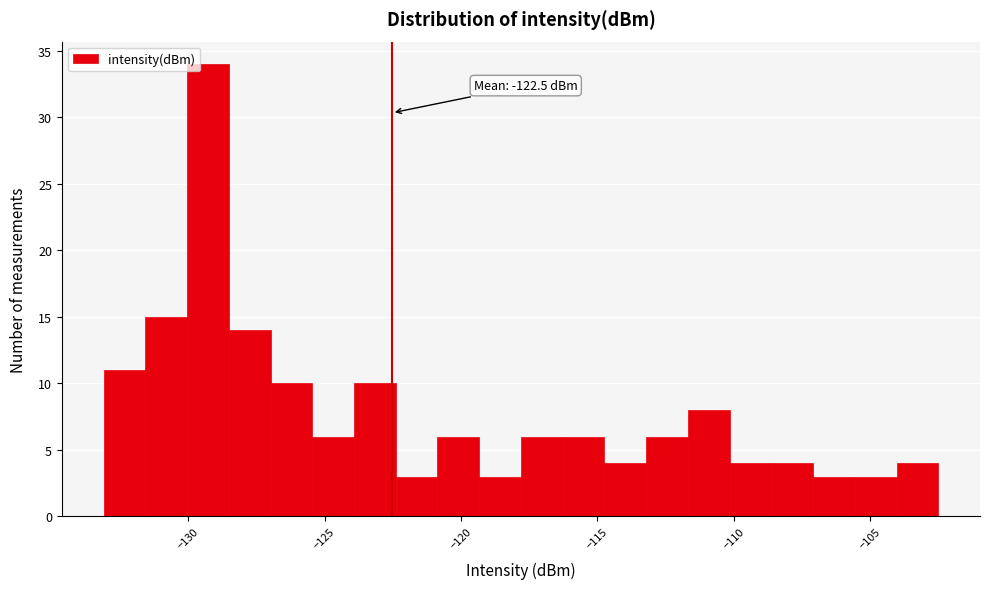

Read against the x-axis, roughly where is the centre of the tallest bar?

-129.5